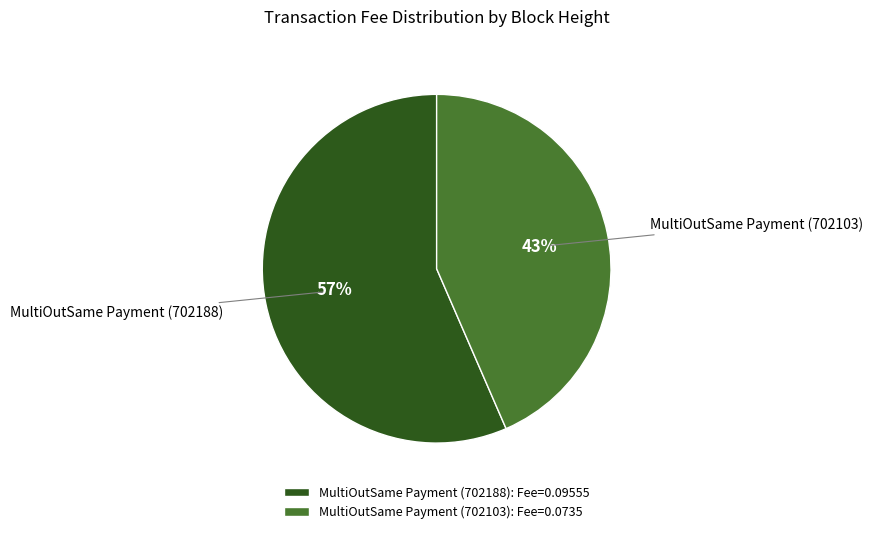

To the nearest percent, what is the average slice percentage?

50%